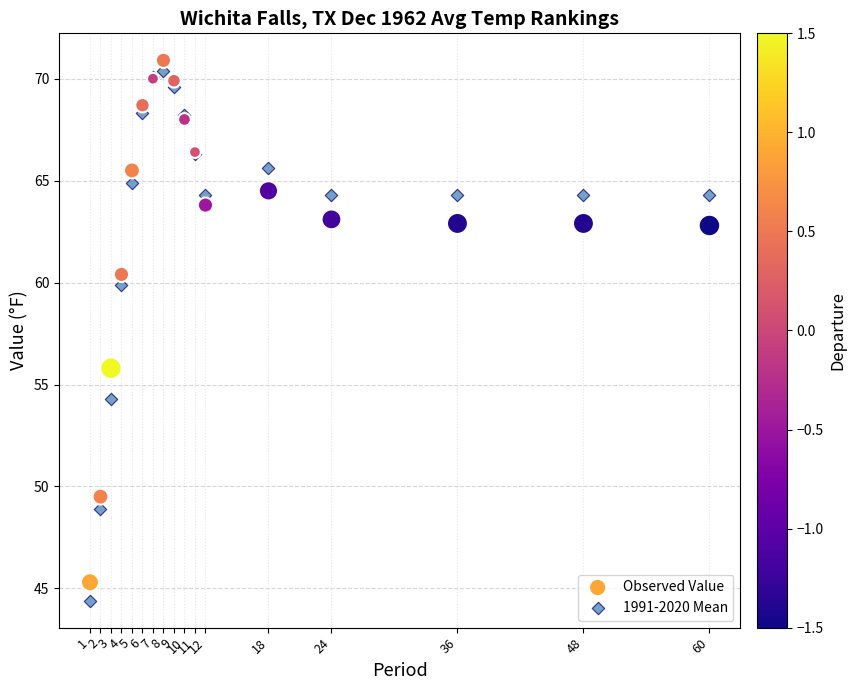

What are all the series names shown in the legend?

Observed Value, 1991-2020 Mean